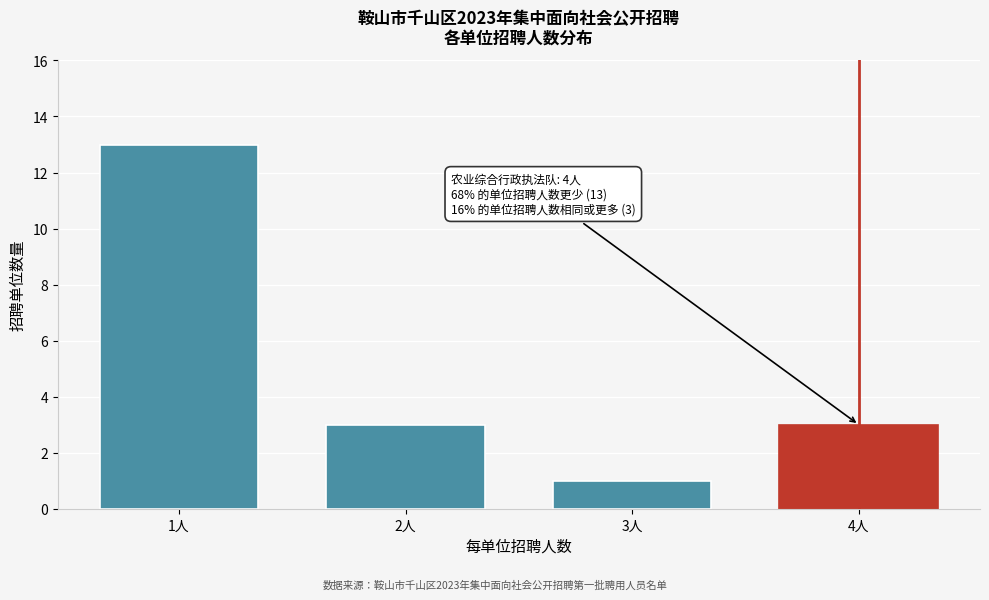

Reading left to right, transcribe all the data shown in this chart.

1人=13	2人=3	3人=1	4人=3